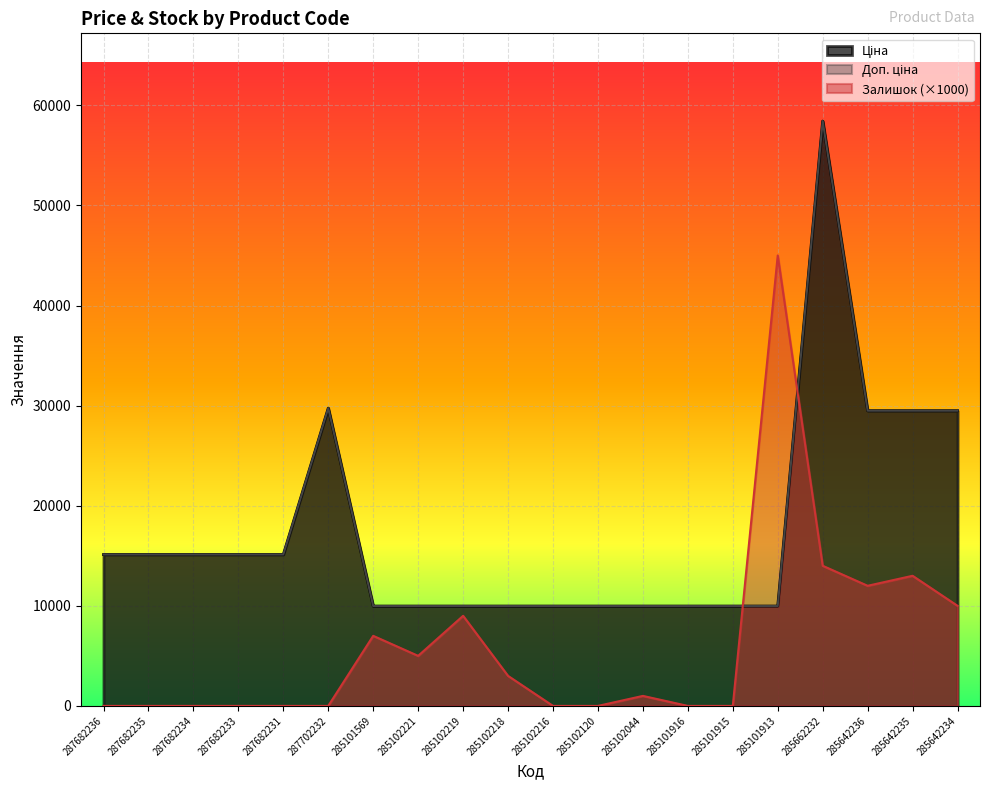

Which series has the largest total across all categories?

Ціна